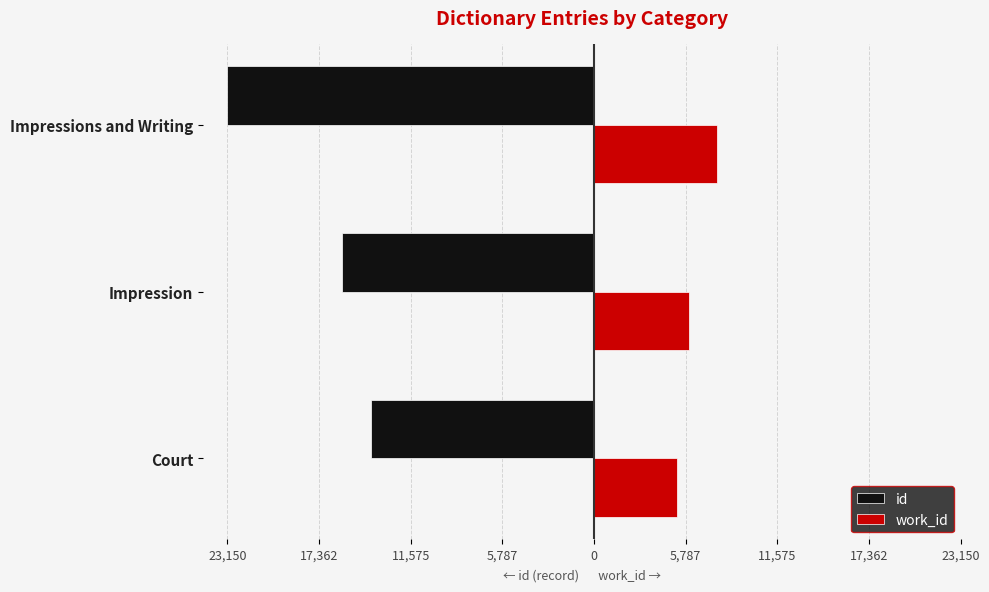

Reading left to right, list all the values displayed in this chart.

id: -14067	-15916	-23150
work_id: 5214	5981	7752